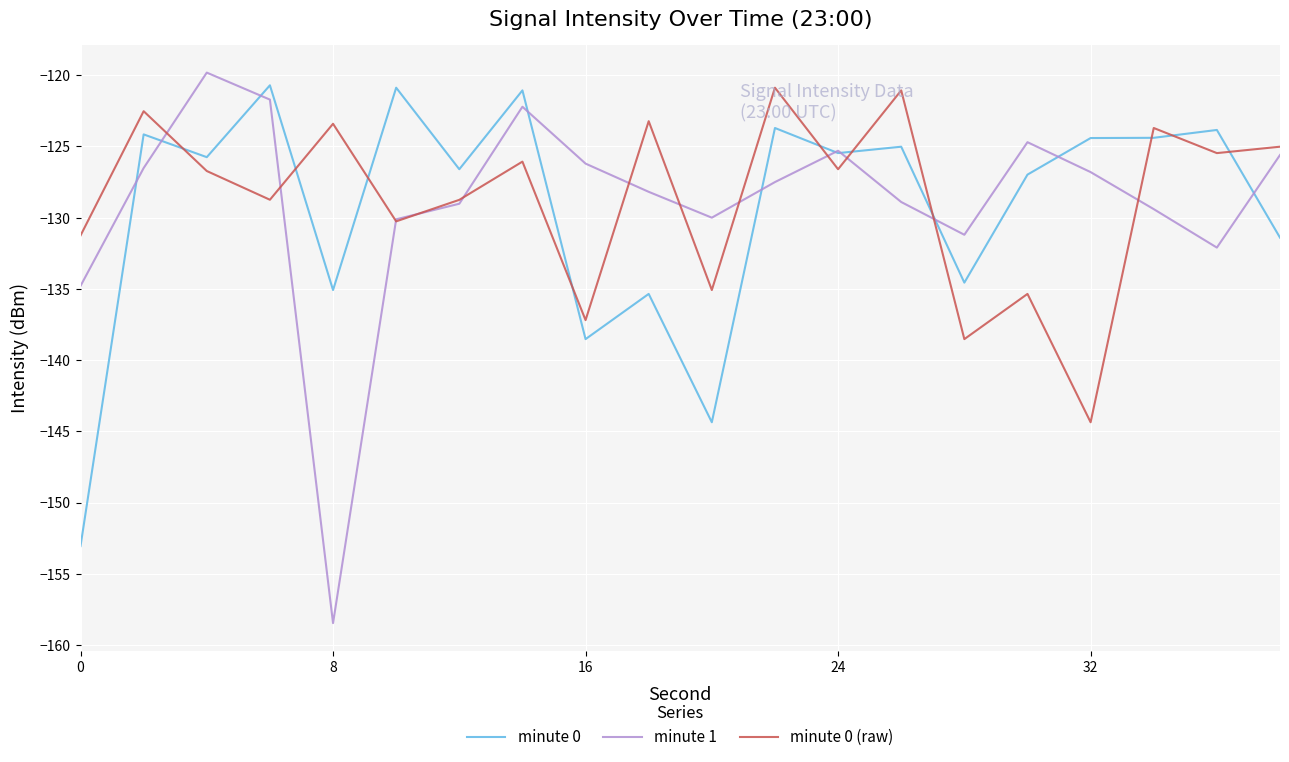

What is the highest value of the minute 1 series?

-119.8